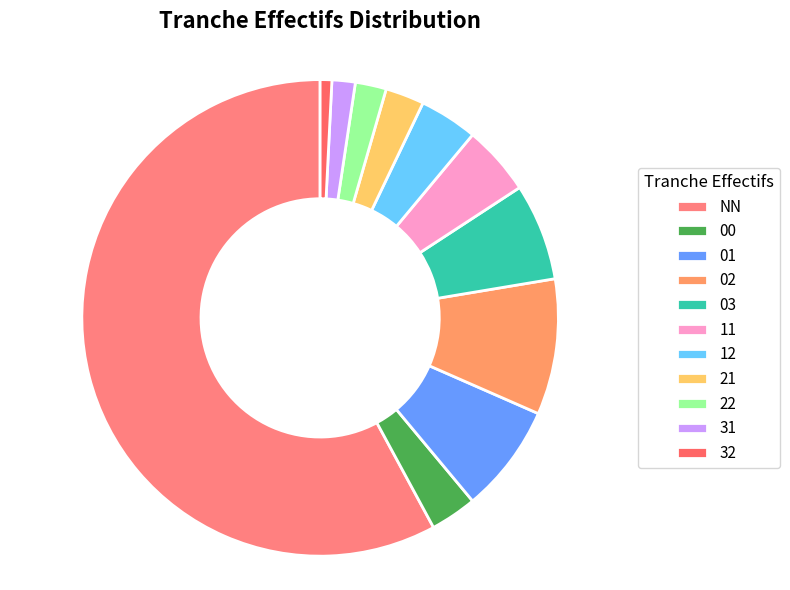

To the nearest percent, what is the difference between the 12 and 31 slice percentages?

2%